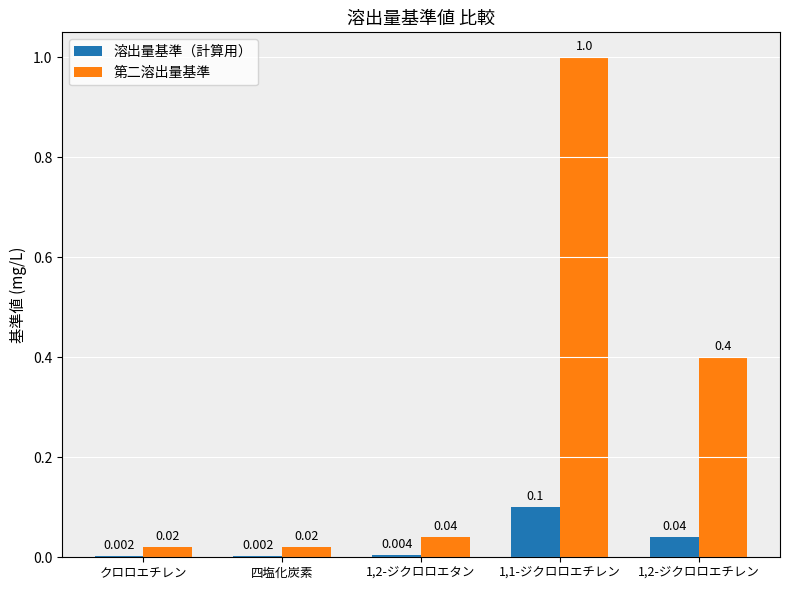

Does the chart contain stacked bars?

No